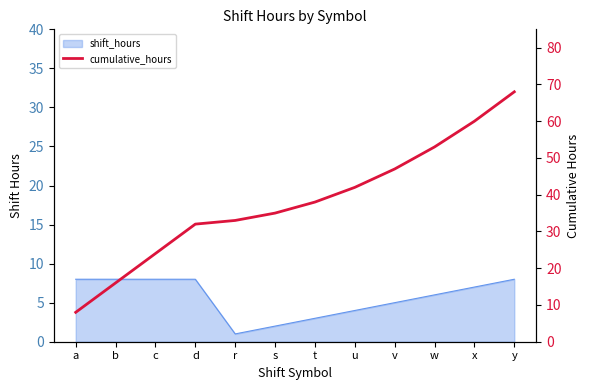

Reading left to right, list all the values displayed in this chart.

a=8	b=16	c=24	d=32	r=33	s=35	t=38	u=42	v=47	w=53	x=60	y=68